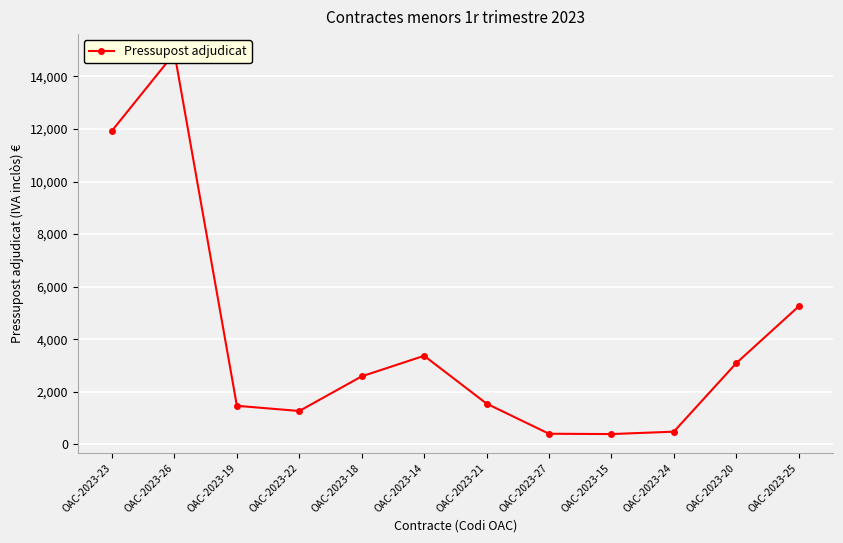

The value at OAC-2023-18 is 2589.5. True or false?

True